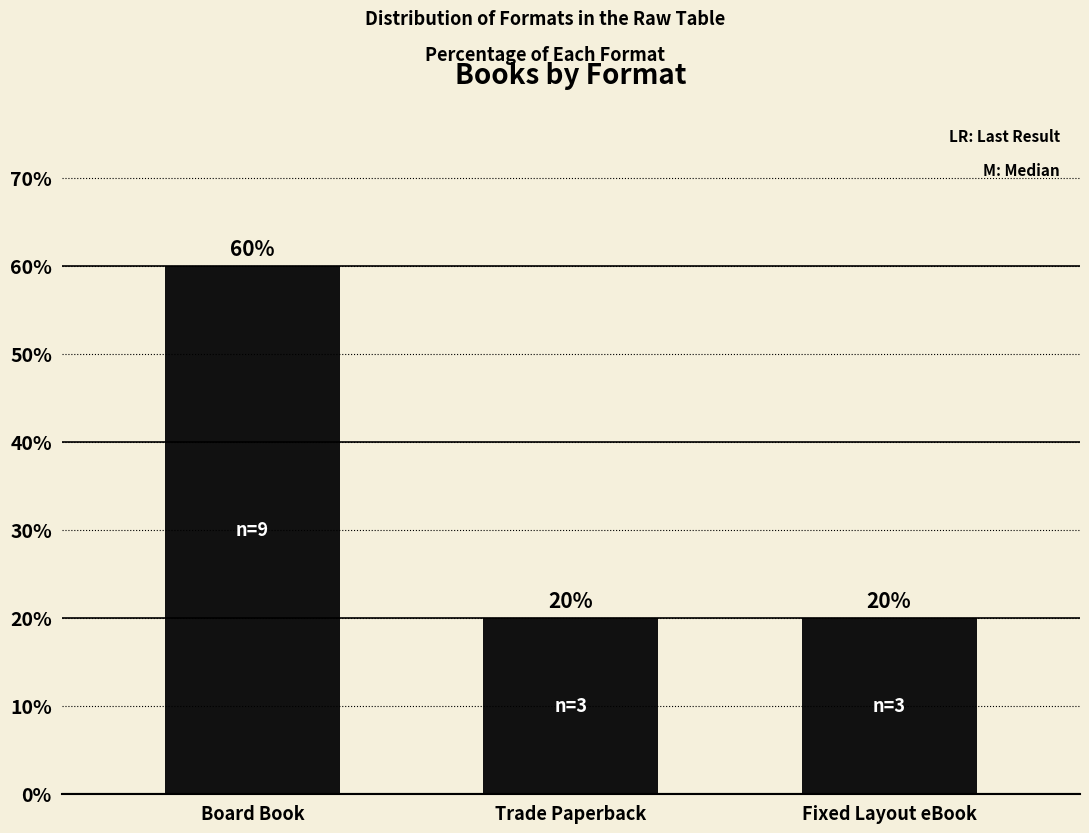

How many bars are there in total?

3